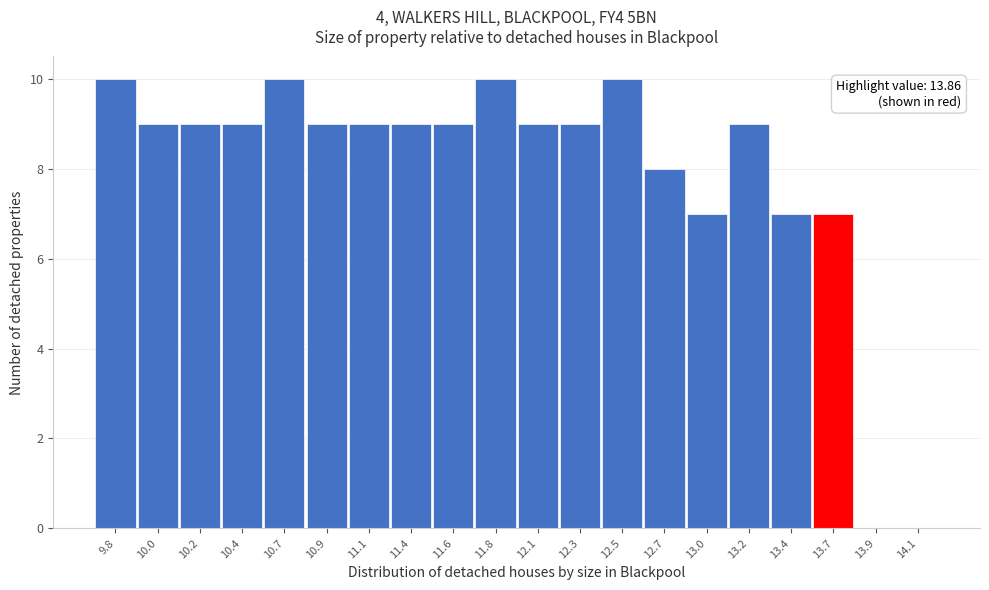

Reading left to right, list all the values displayed in this chart.

9.8=10	10.0=9	10.2=9	10.4=9	10.7=10	10.9=9	11.1=9	11.4=9	11.6=9	11.8=10	12.1=9	12.3=9	12.5=10	12.7=8	13.0=7	13.2=9	13.4=7	13.7=7	13.9=0	14.1=0